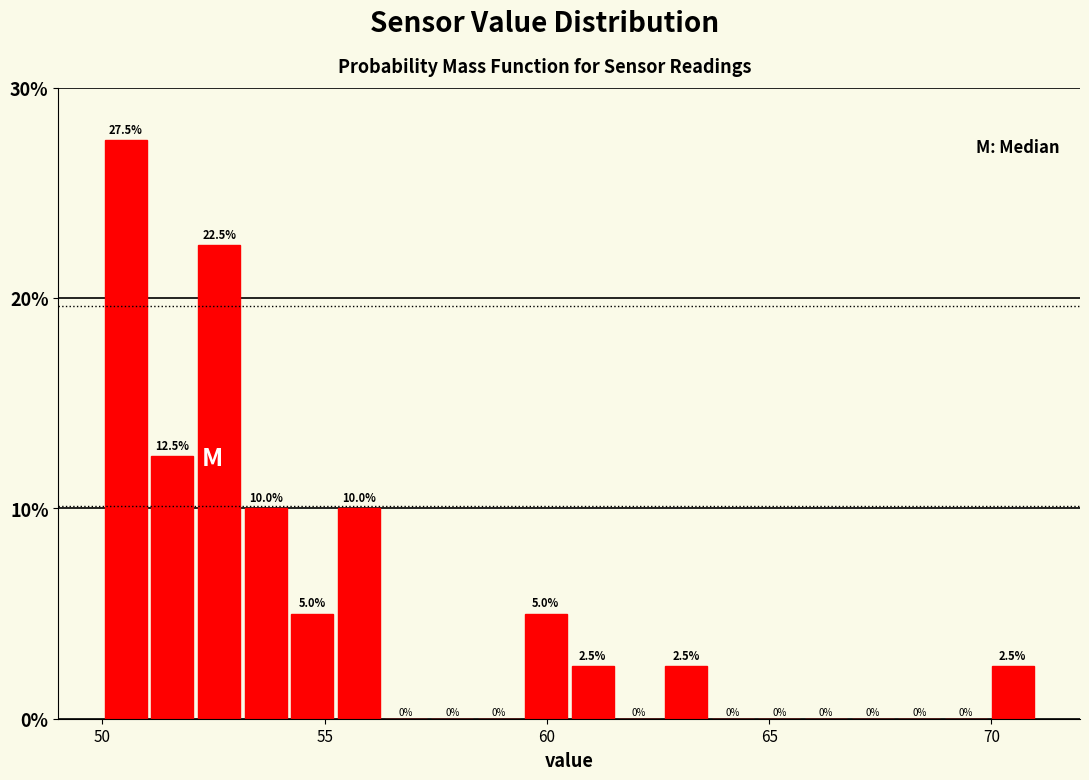

Read against the x-axis, roughly where is the centre of the tallest bar?

50.5